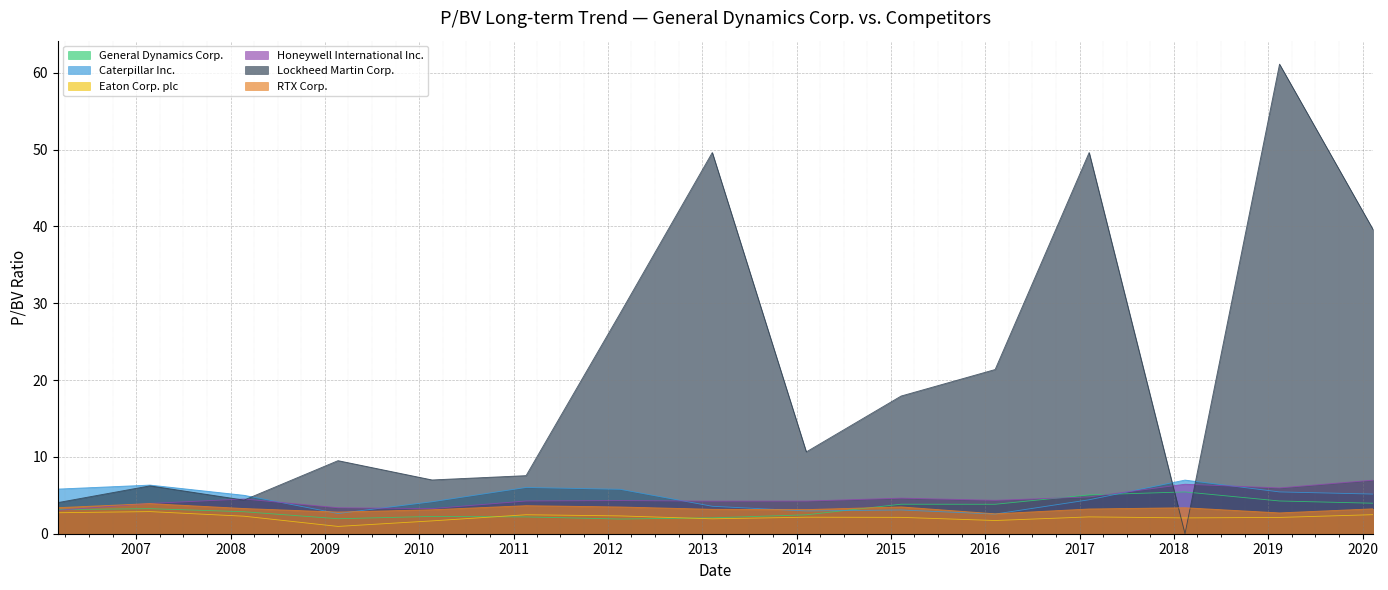

How many data points in Eaton Corp. plc are less than 2?

4